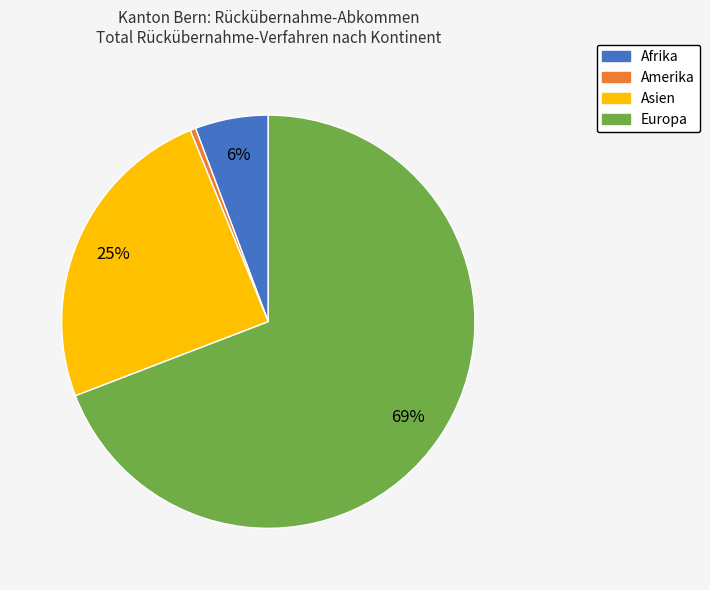

What is the largest slice in the pie chart?

Europa